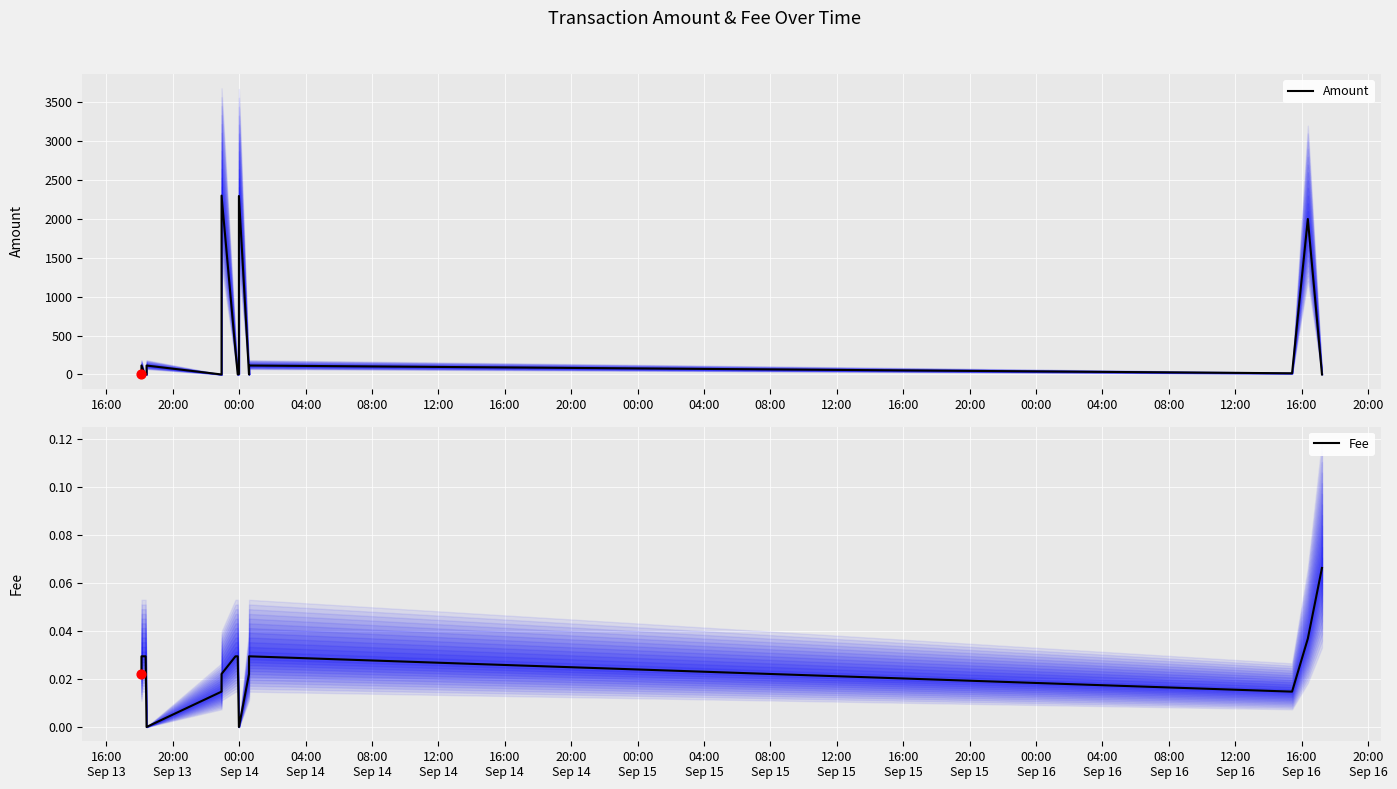

Which series contains the lowest Y value?

Amount